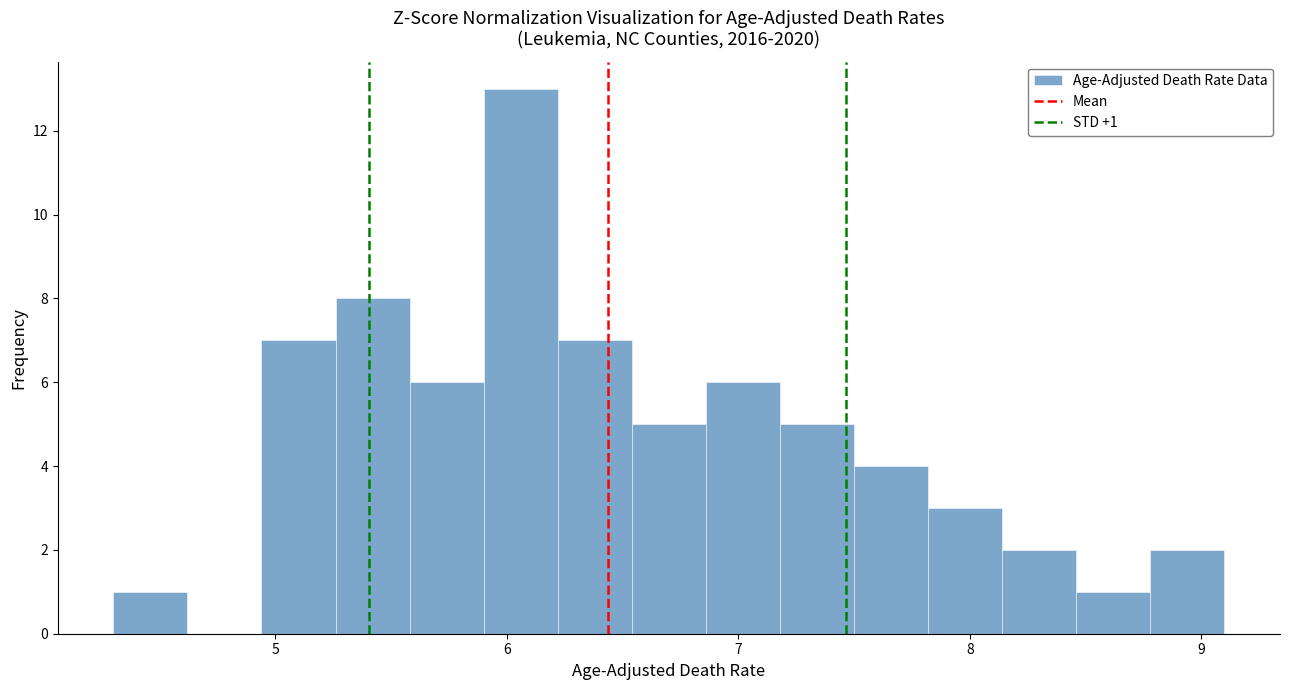

Around what value on the x-axis is the tallest bar? Give the approximate position of its centre, as read against the axis.

6.1